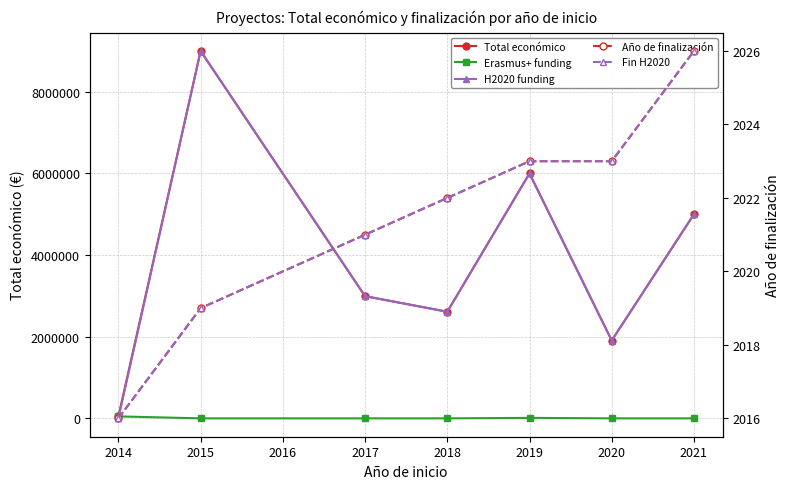

What is the minimum value for Fin H2020?

2016